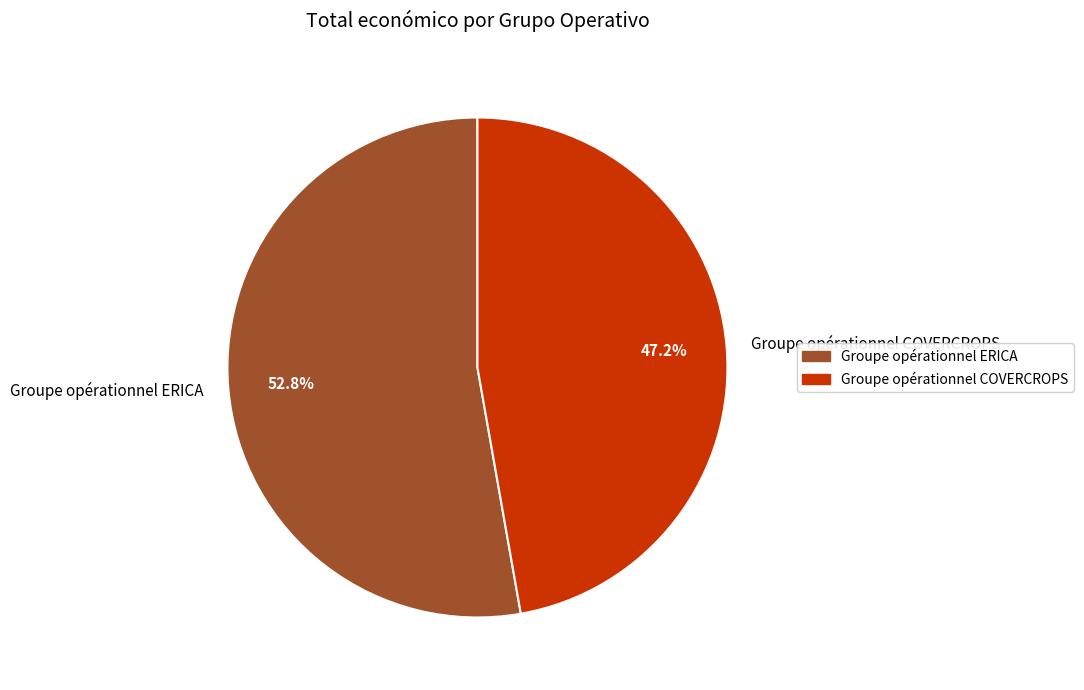

What is the largest slice in the pie chart?

Groupe opérationnel ERICA